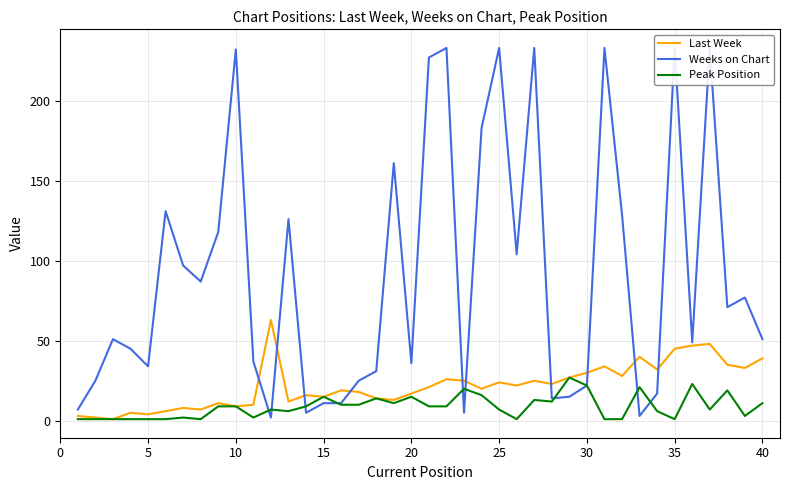

True or false: Last Week has more than 2 points higher than both neighbors.

True